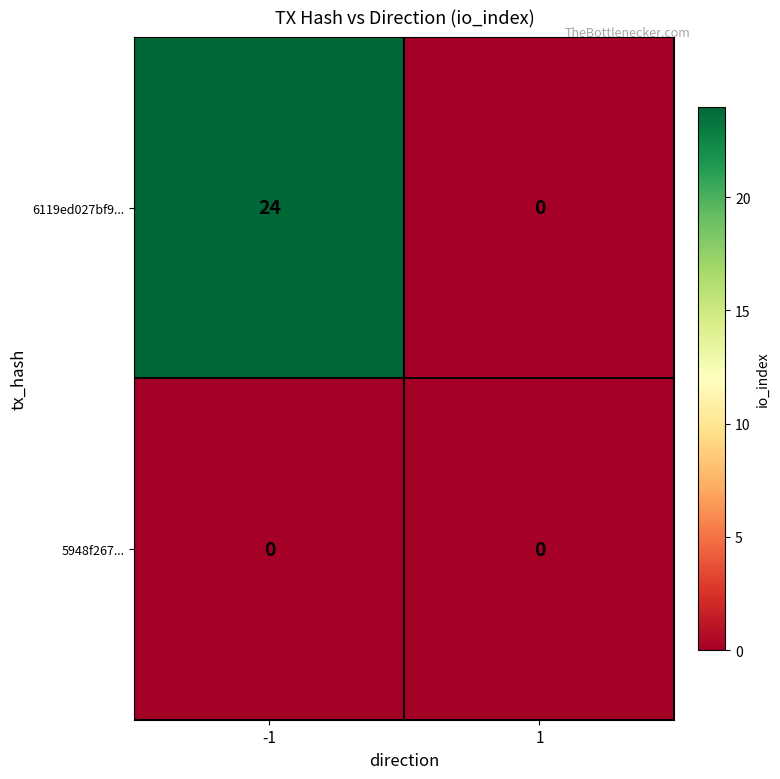

List the series in order of their peak value, lowest first.

5948f267..., 6119ed027bf9...